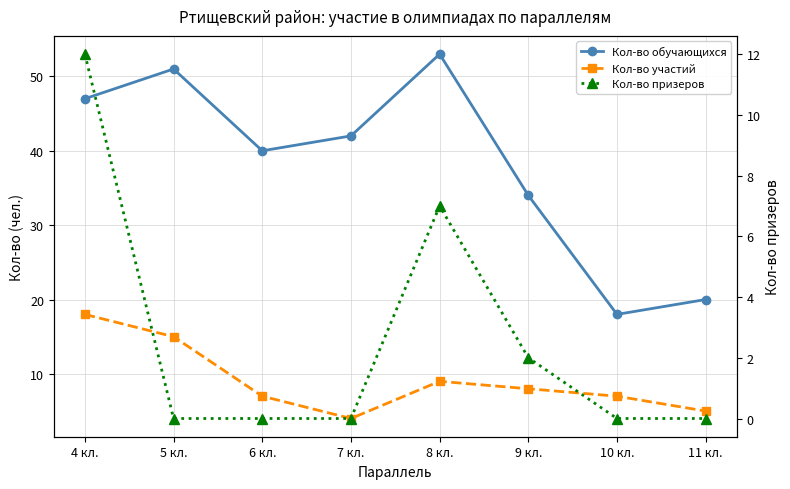

Reading left to right, extract all data points from this chart.

Кол-во обучающихся: 4 кл.=47	5 кл.=51	6 кл.=40	7 кл.=42	8 кл.=53	9 кл.=34	10 кл.=18	11 кл.=20
Кол-во участий: 4 кл.=18	5 кл.=15	6 кл.=7	7 кл.=4	8 кл.=9	9 кл.=8	10 кл.=7	11 кл.=5
Кол-во призеров: 4 кл.=12	5 кл.=0	6 кл.=0	7 кл.=0	8 кл.=7	9 кл.=2	10 кл.=0	11 кл.=0